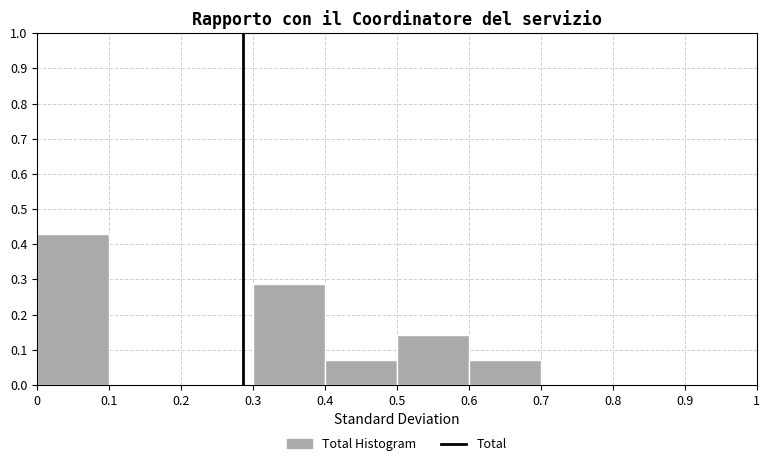

Reading left to right, list every bar in this chart as the range it spans on the x-axis followed by its height. The values are not printed on the chart, so give them approximately, as read against the axis.

0 to 0.1: 0.43
0.1 to 0.2: 0
0.2 to 0.3: 0
0.3 to 0.4: 0.29
0.4 to 0.5: 0.07
0.5 to 0.6: 0.14
0.6 to 0.7: 0.07
0.7 to 0.8: 0
0.8 to 0.9: 0
0.9 to 1: 0